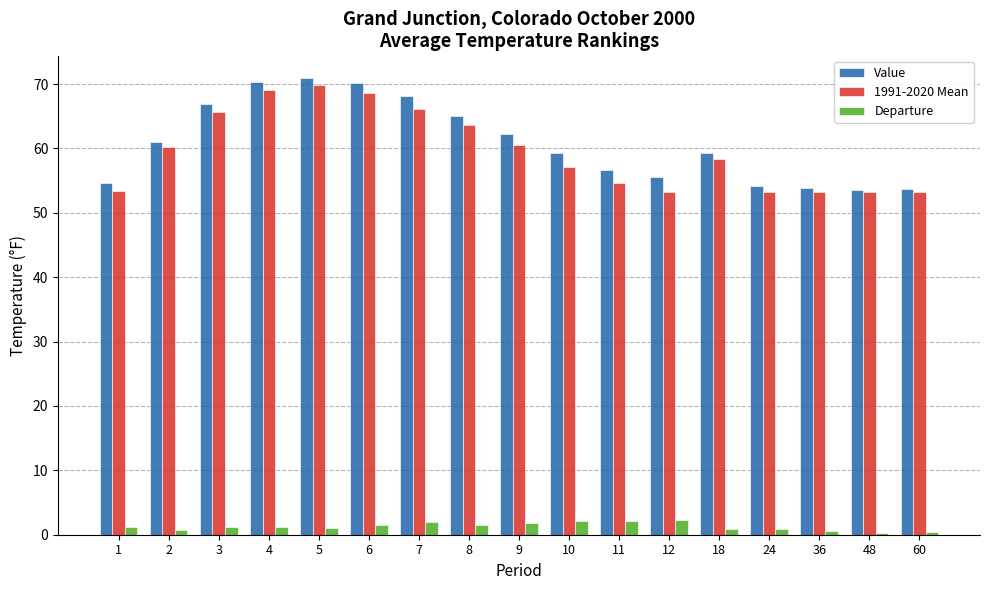

What is the maximum value shown in the chart?

70.9